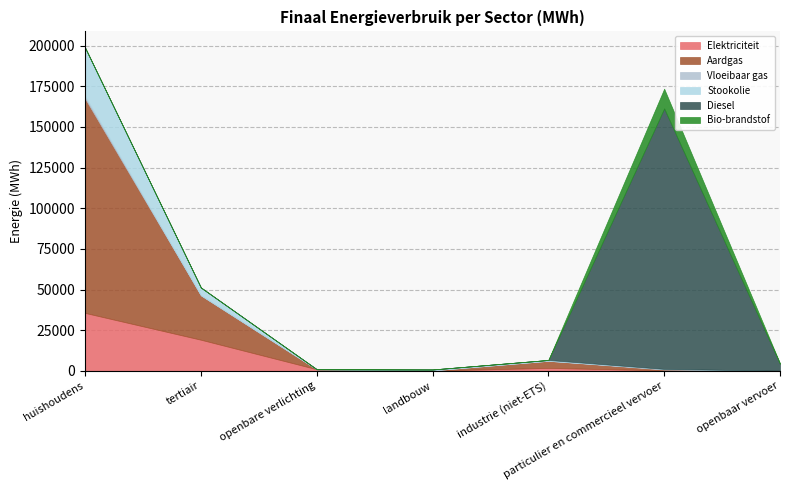

What position from the right is landbouw?

4